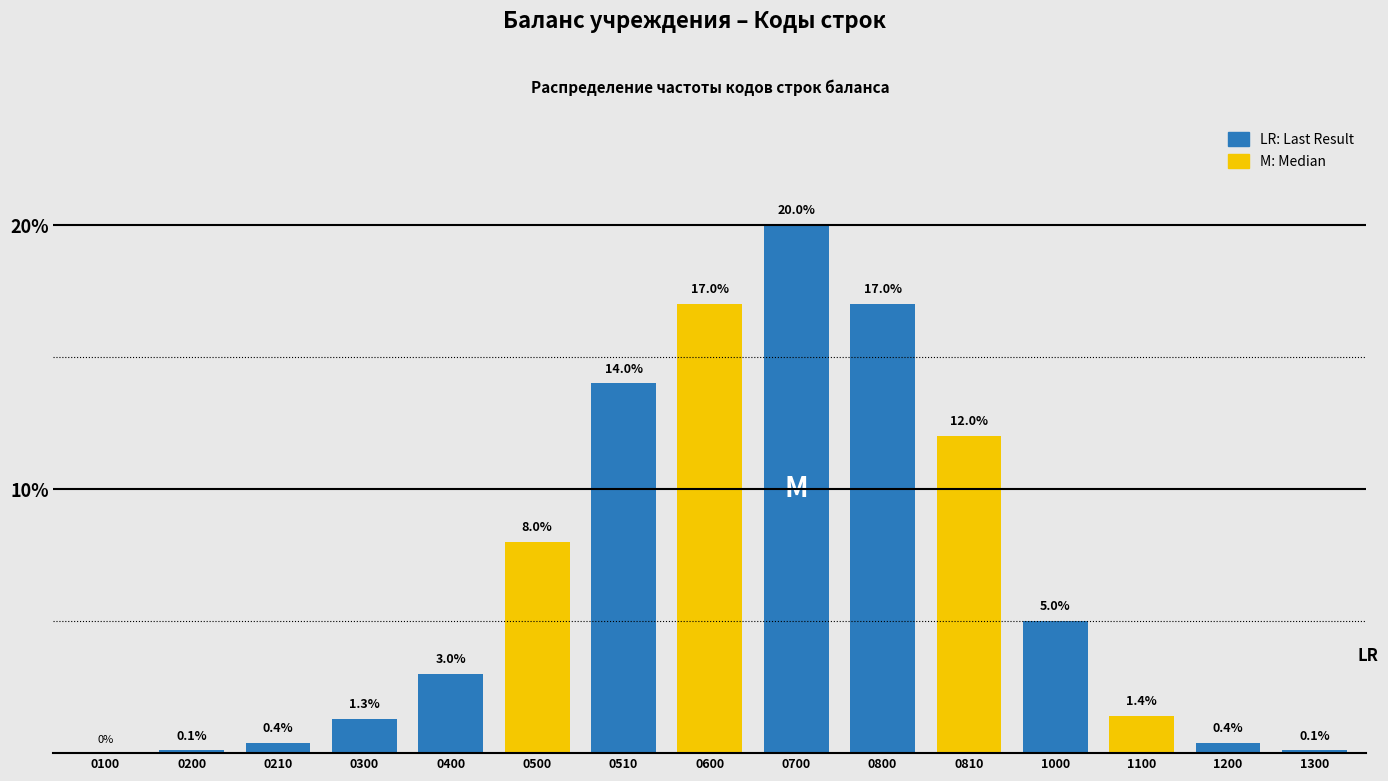

Reading left to right, list all the values displayed in this chart.

0100=0.0	0200=0.1	0210=0.4	0300=1.3	0400=3.0	0500=8.0	0510=14.0	0600=17.0	0700=20.0	0800=17.0	0810=12.0	1000=5.0	1100=1.4	1200=0.4	1300=0.1